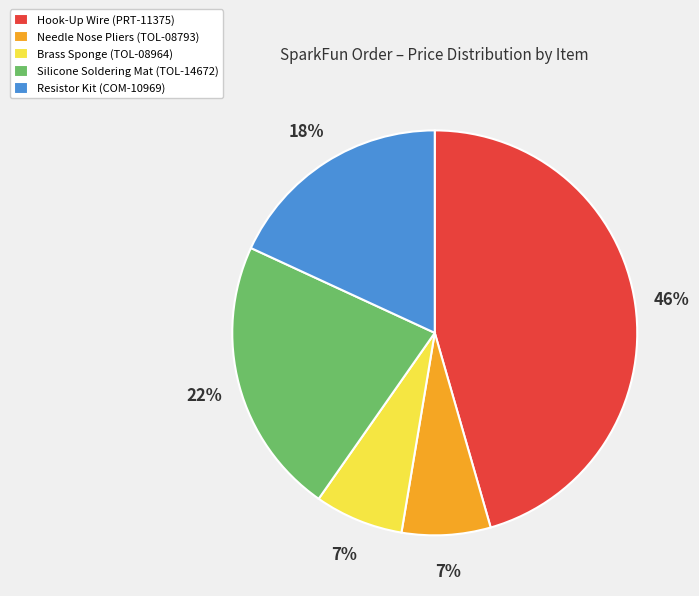

To the nearest percent, what is the difference between the Needle Nose Pliers (TOL-08793) and Silicone Soldering Mat (TOL-14672) slice percentages?

15%